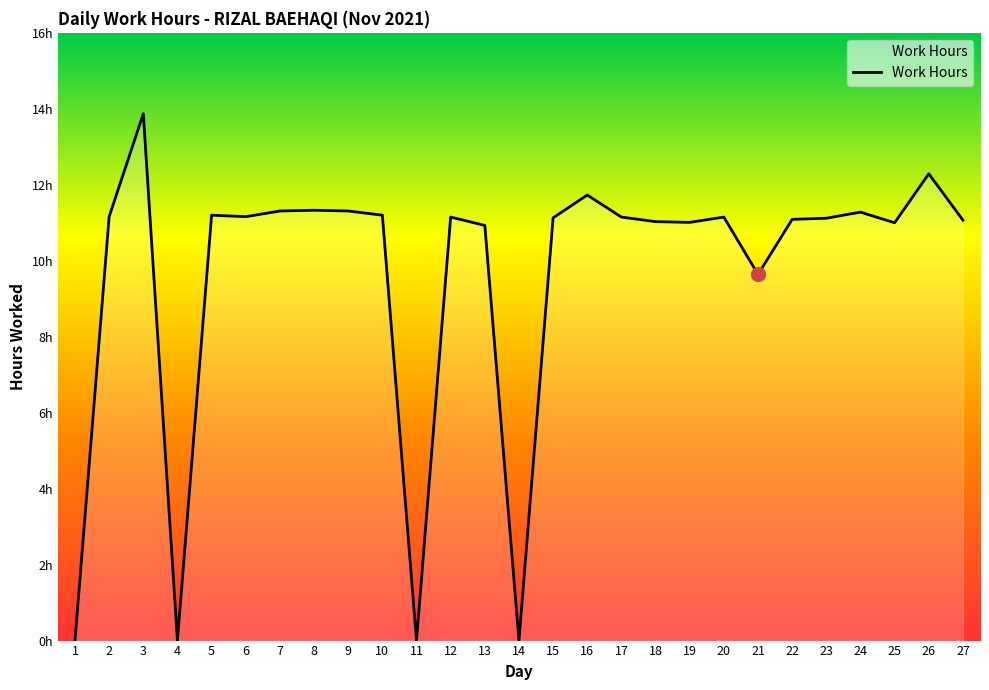

What is the difference between the maximum and minimum values?

13.9